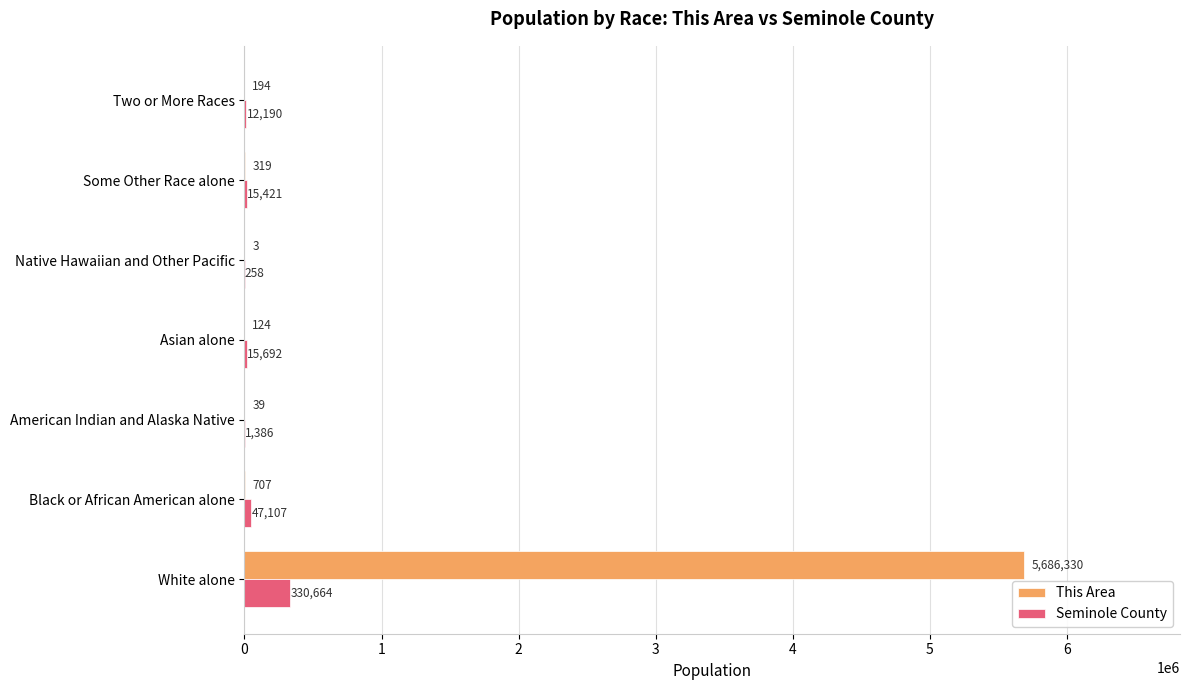

At which category is the sum across all series the highest?

White alone